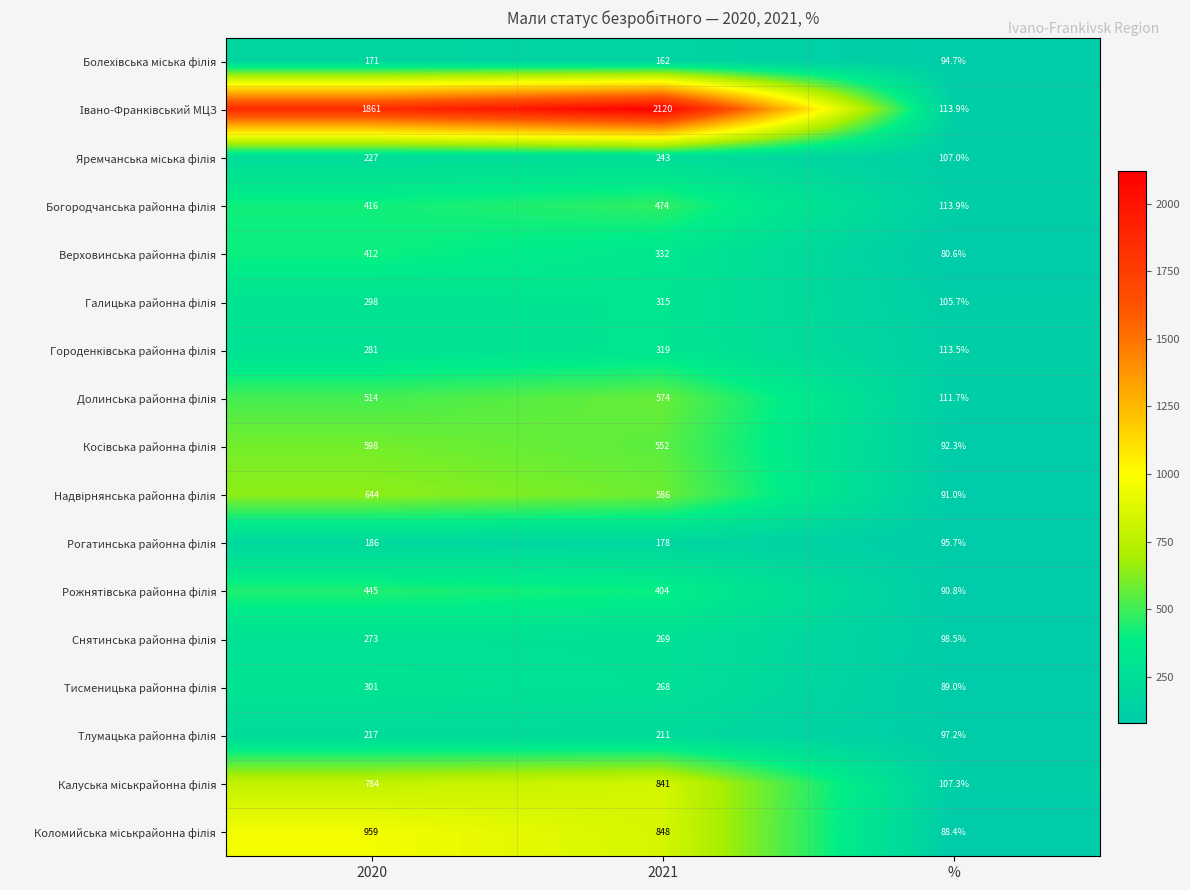

What is the smallest value displayed?

80.6